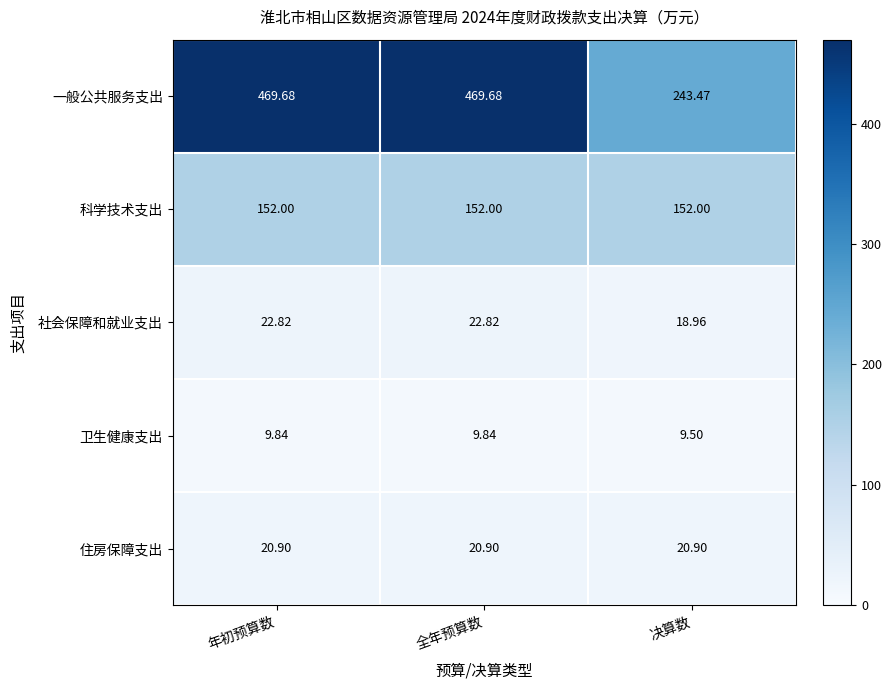

What is the greatest value displayed?

469.7